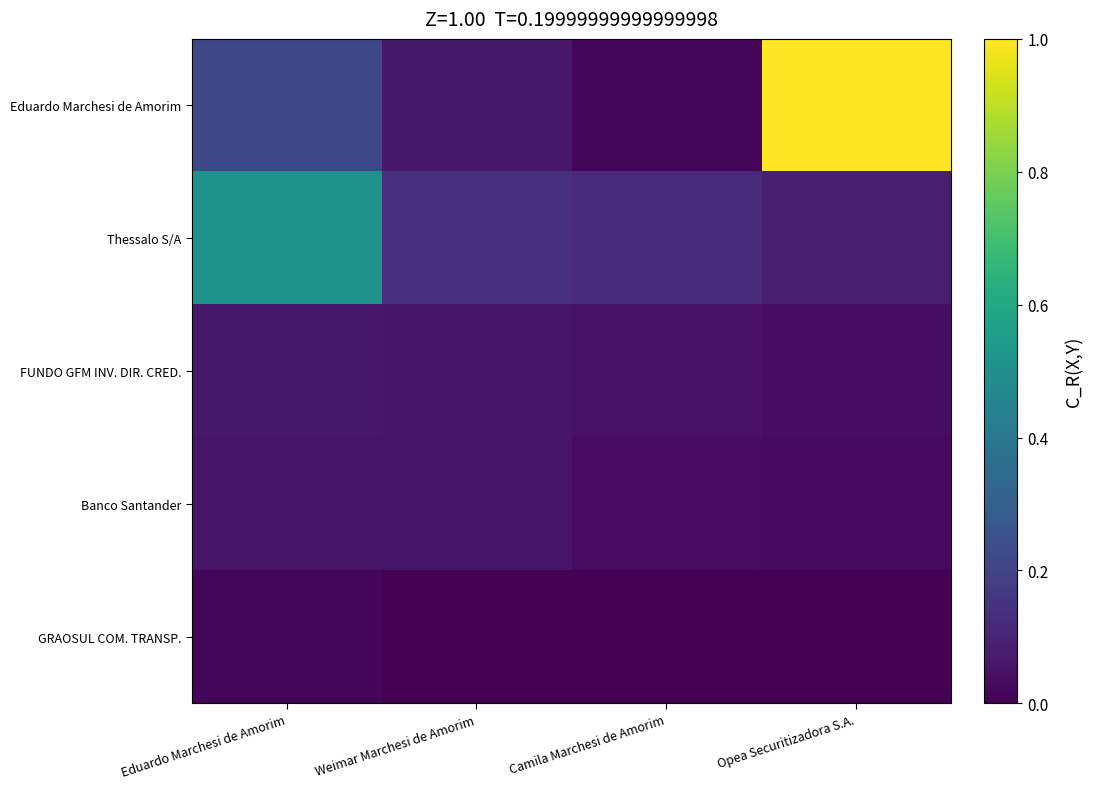

Reading left to right, what are all the values shown in this chart?

Eduardo Marchesi de Amorim: Eduardo Marchesi de Amorim=0.2	Weimar Marchesi de Amorim=0.1	Camila Marchesi de Amorim=0.0	Opea Securitizadora S.A.=1.0
Thessalo S/A: Eduardo Marchesi de Amorim=0.5	Weimar Marchesi de Amorim=0.1	Camila Marchesi de Amorim=0.1	Opea Securitizadora S.A.=0.1
FUNDO GFM INV. DIR. CRED.: Eduardo Marchesi de Amorim=0.1	Weimar Marchesi de Amorim=0.1	Camila Marchesi de Amorim=0.0	Opea Securitizadora S.A.=0.0
Banco Santander: Eduardo Marchesi de Amorim=0.1	Weimar Marchesi de Amorim=0.1	Camila Marchesi de Amorim=0.0	Opea Securitizadora S.A.=0.0
GRAOSUL COM. TRANSP.: Eduardo Marchesi de Amorim=0.0	Weimar Marchesi de Amorim=0.0	Camila Marchesi de Amorim=0.0	Opea Securitizadora S.A.=0.0